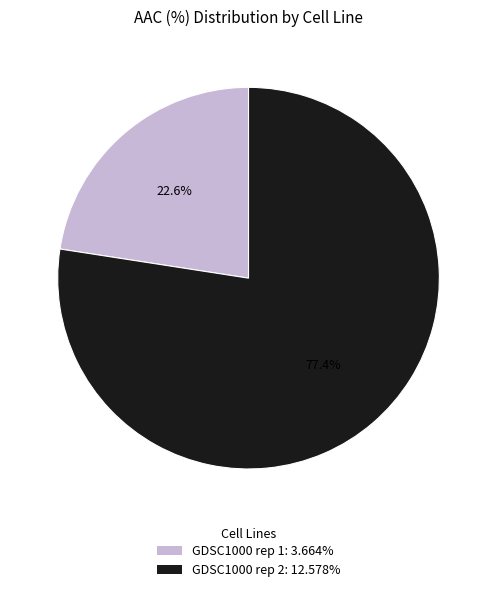

Does any single category account for the majority?

Yes